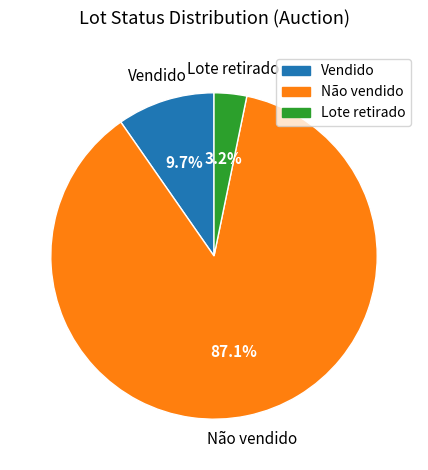

The Não vendido slice represents 93% of the pie. True or false?

False